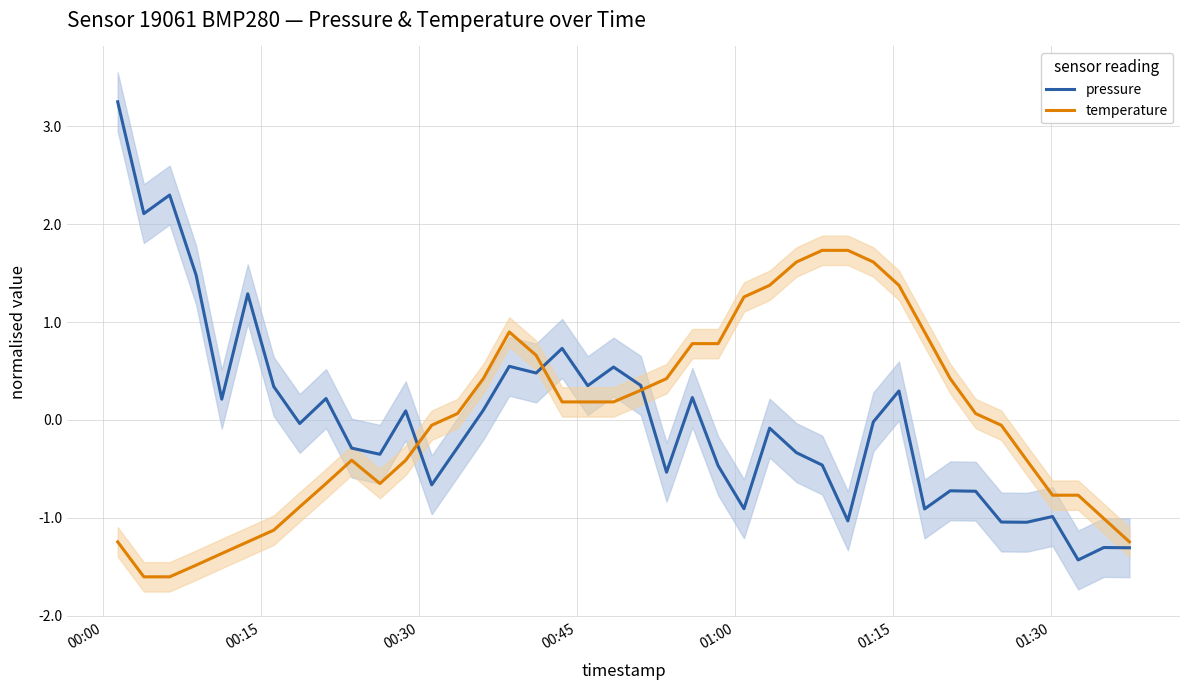

What is the value of the temperature point at the 24th from the left?

0.8